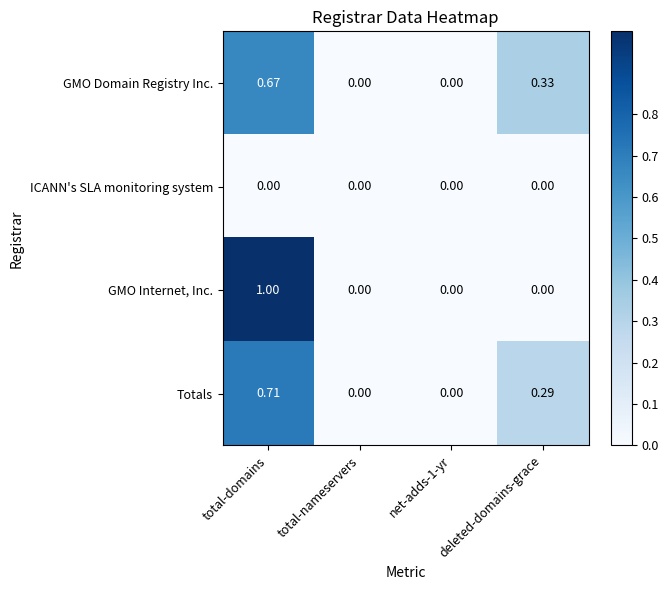

Which series changed the most between total-domains and total-nameservers?

GMO Internet, Inc.